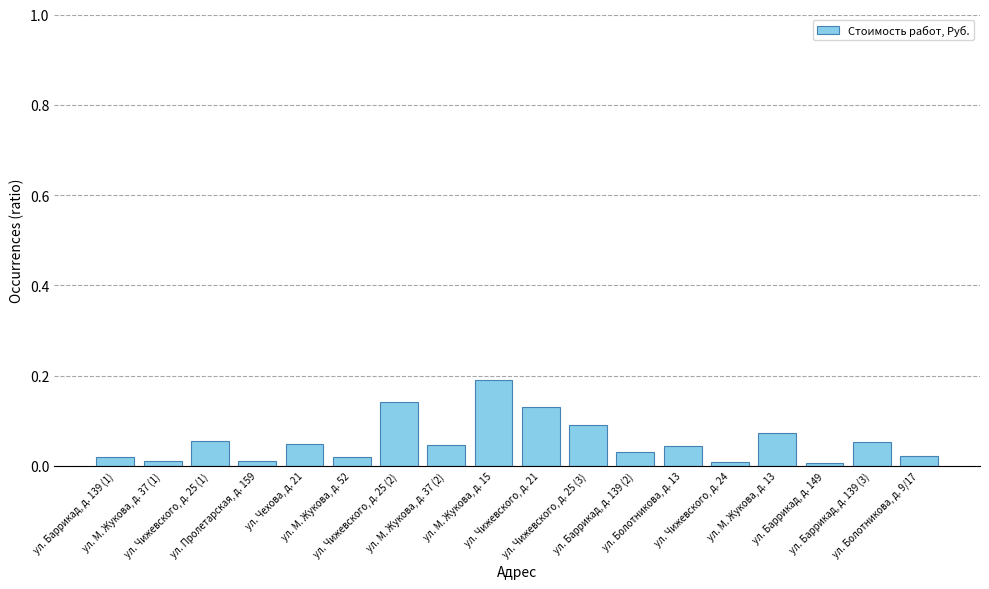

What is the sum of all values?

1.0